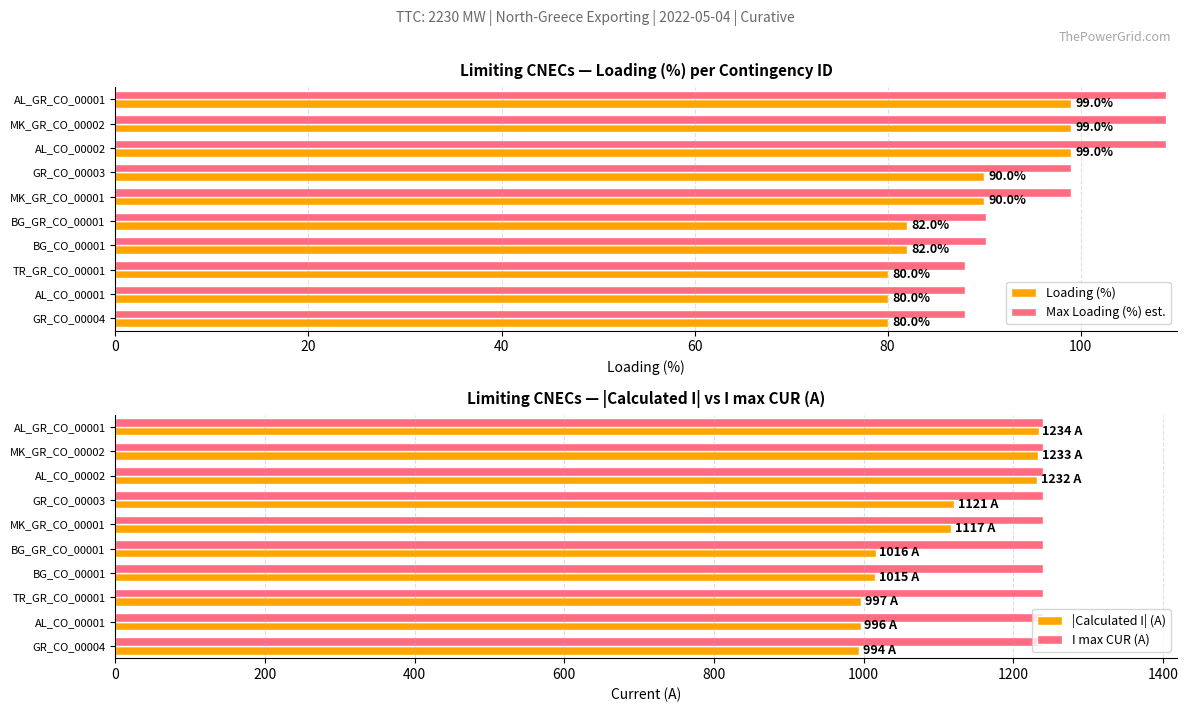

What is the average value of the Loading (%) series?

88.1